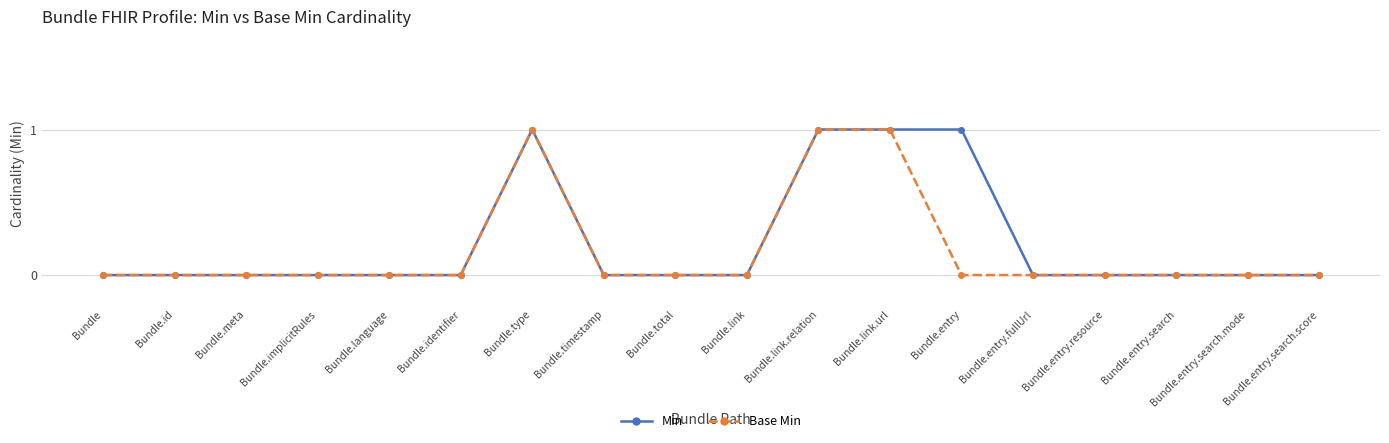

Count the number of categories in the chart.

18